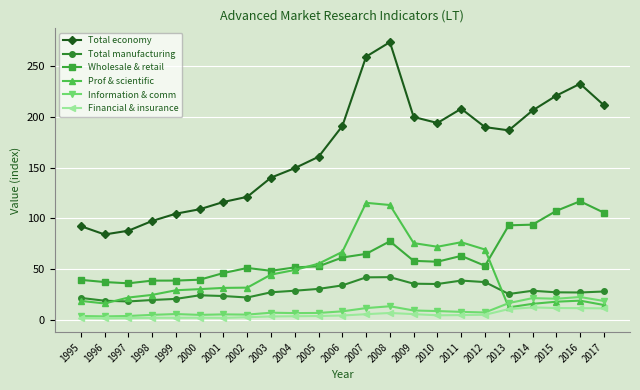

The Prof & scientific series shows 24.8 at 1998. True or false?

True